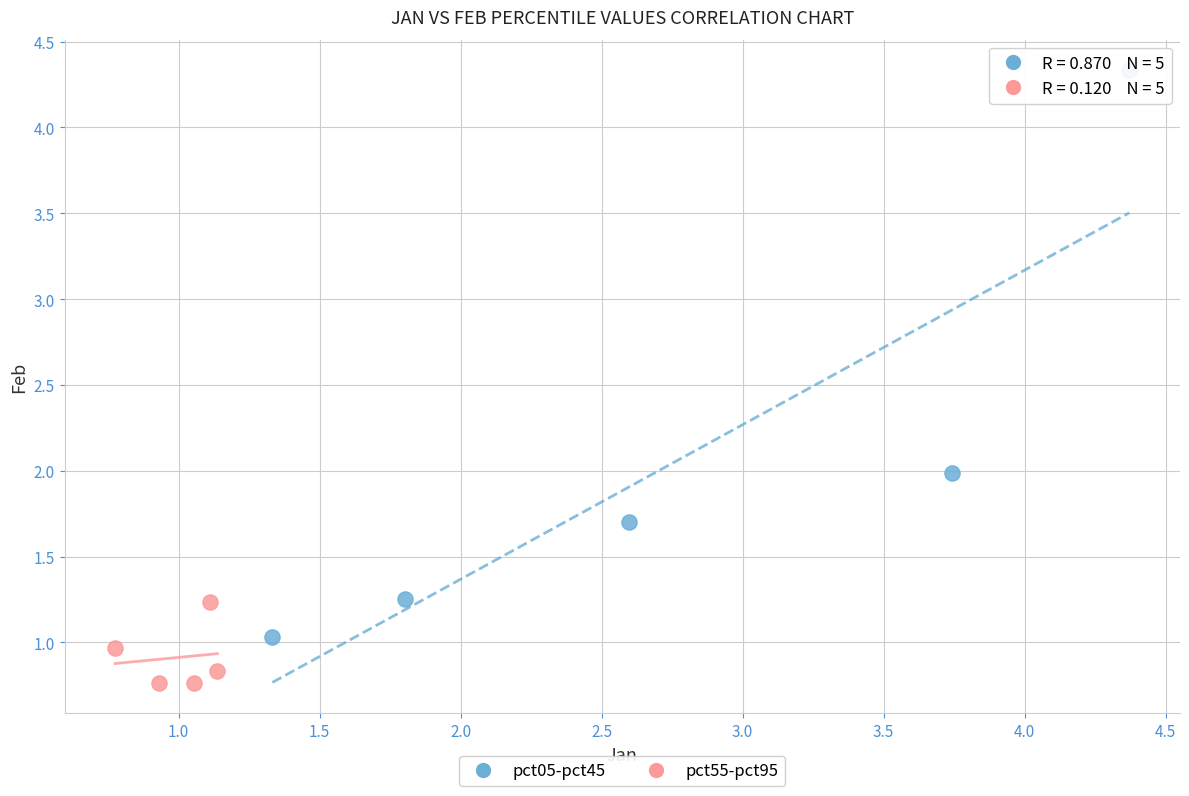

What are all the series names shown in the legend?

pct05-pct45, pct55-pct95